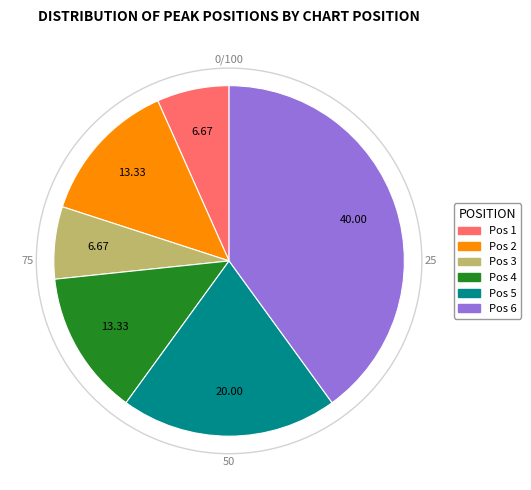

Does any single category account for the majority?

No